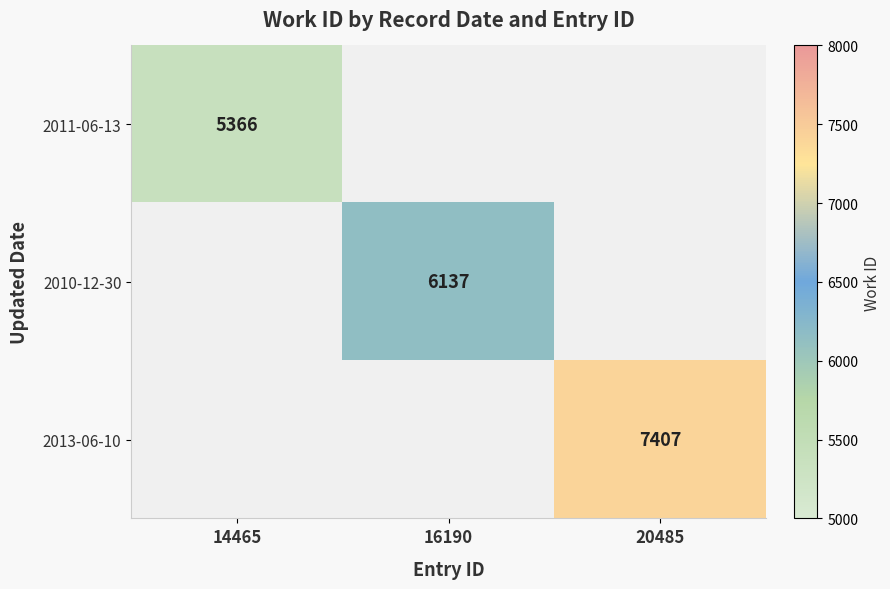

True or false: 2013-06-10 has a value of 7407 at 20485.

True